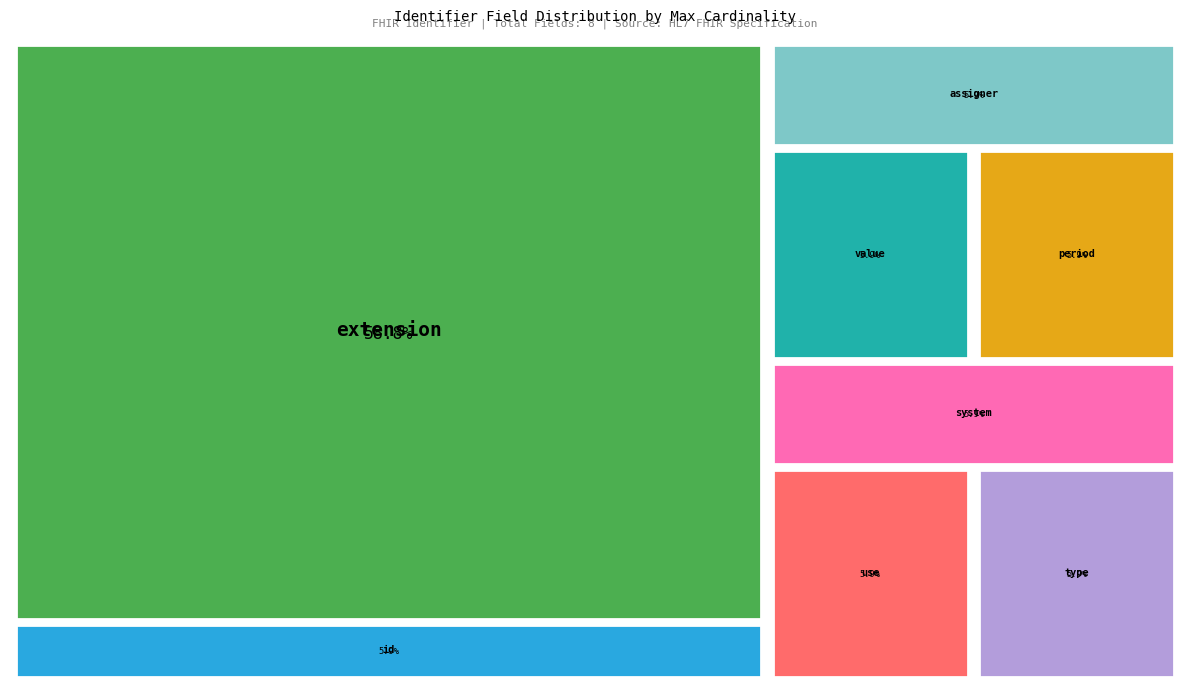

What is the smallest slice in the pie chart?

Identifier.id